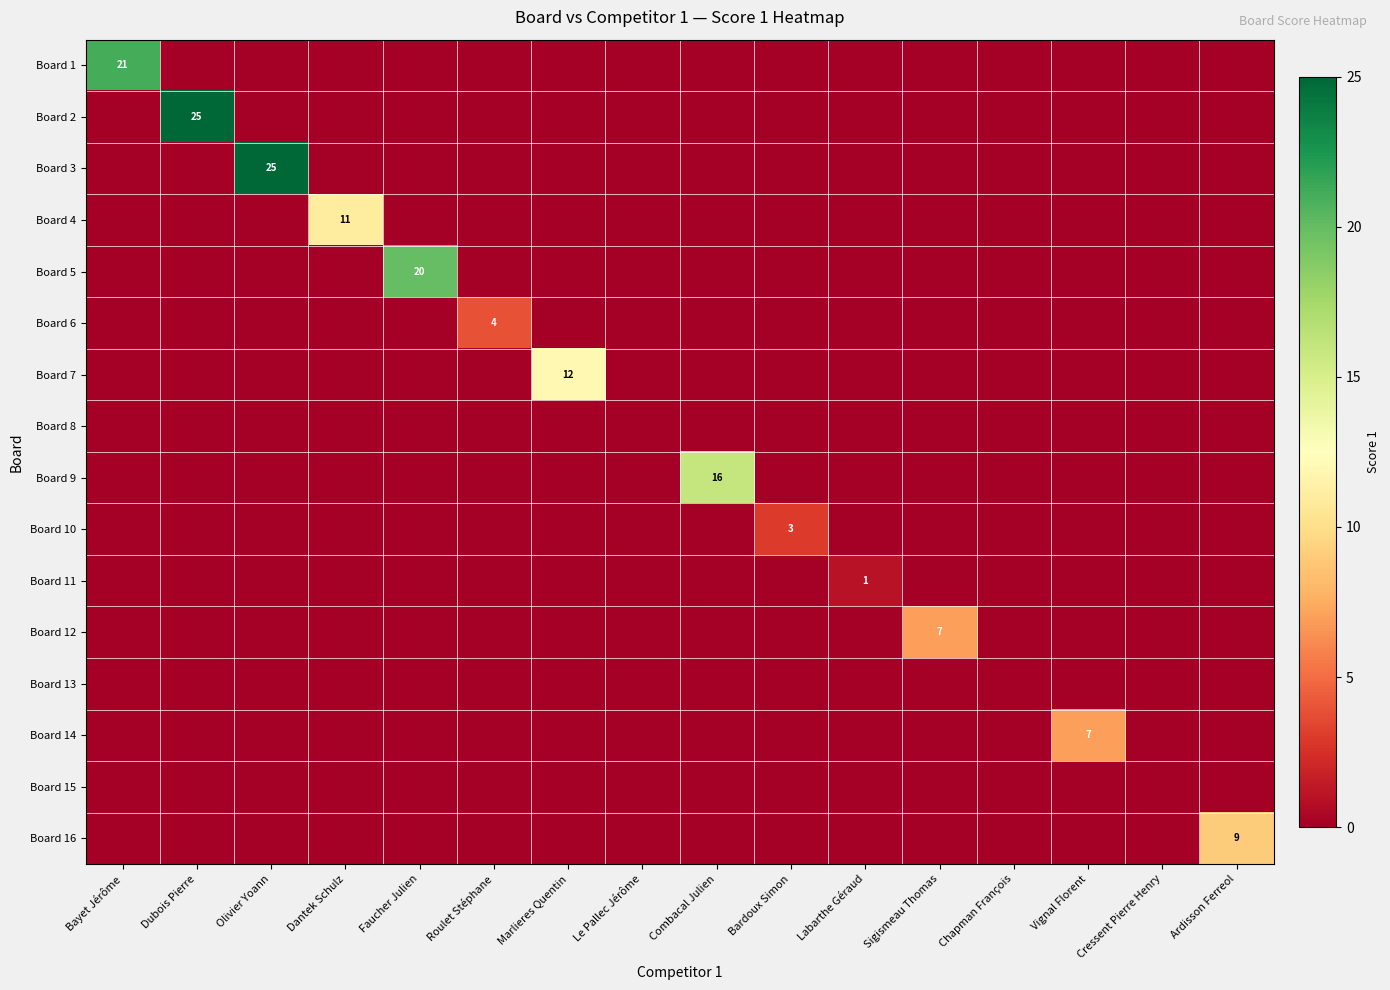

What is the greatest value displayed?

25